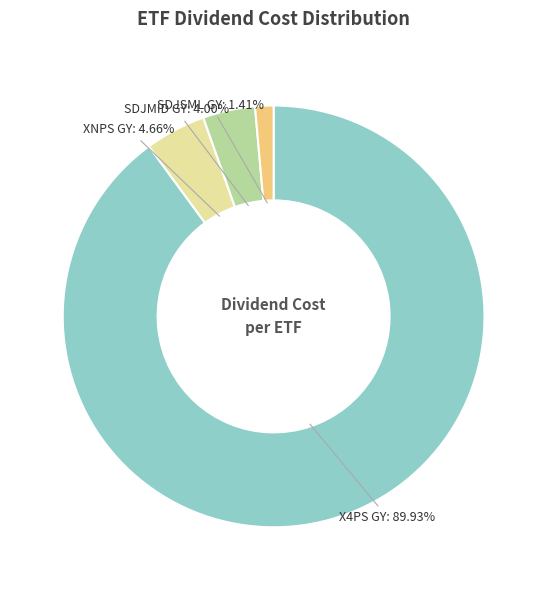

What is the total percentage of SDJSML GY and XNPS GY?

6.1%